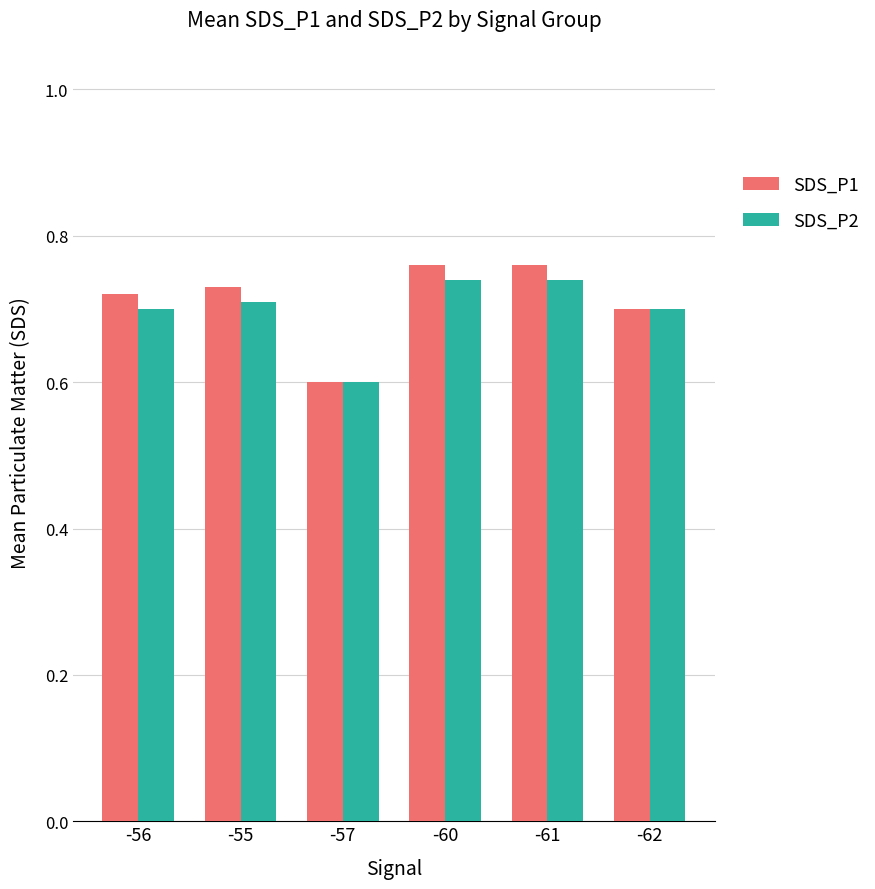

What is the sum of all SDS_P2 values?

4.2